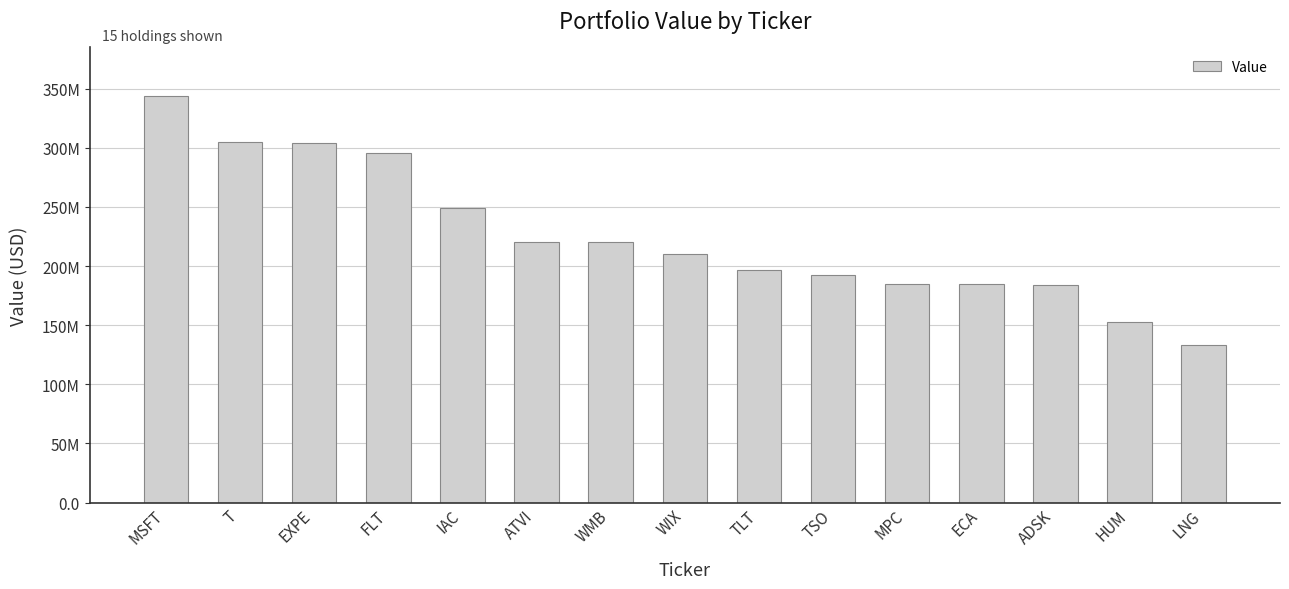

What is the value of the 7th bar from the left?

220504000